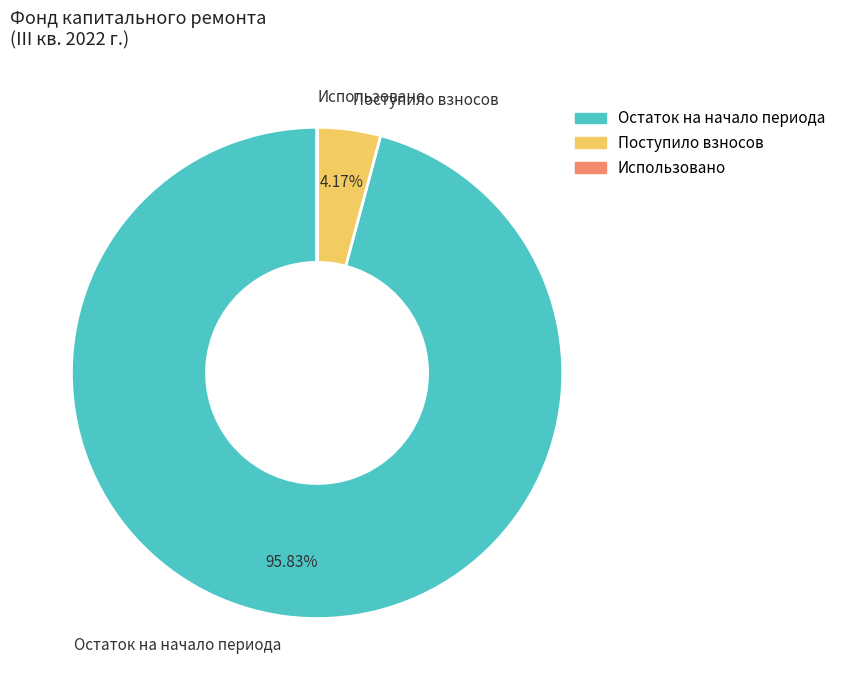

Approximately how many times larger is the value at Остаток на начало периода compared to Поступило взносов?

23.0